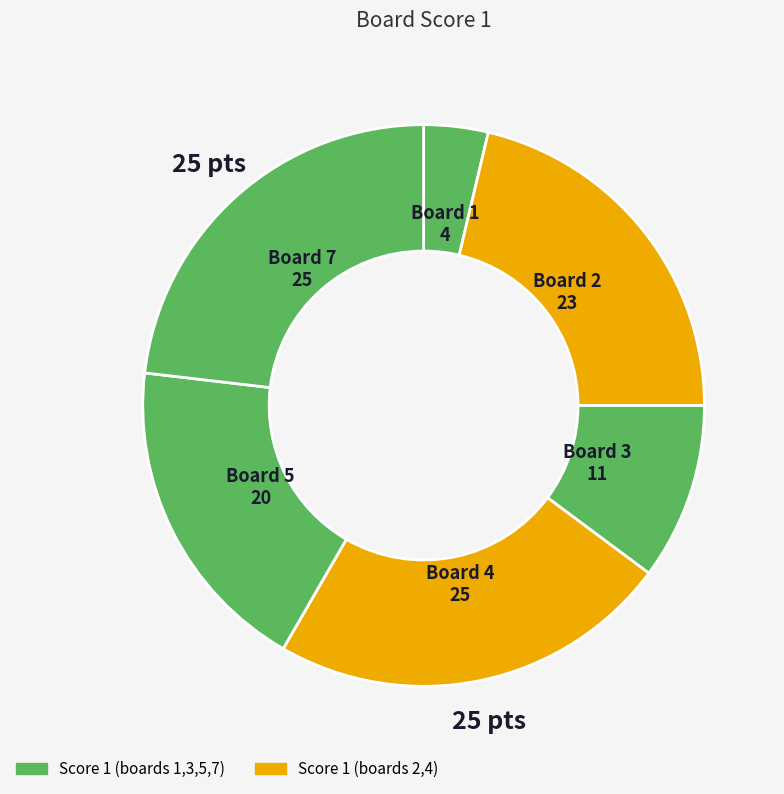

How many slices are in this pie chart?

6